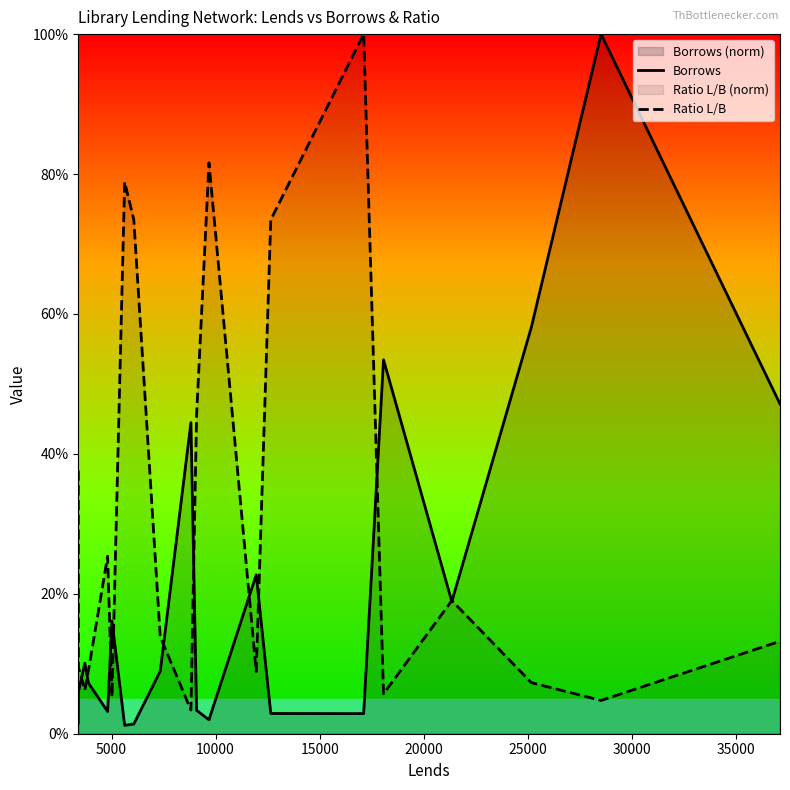

What is the maximum value shown in the chart?

100.0